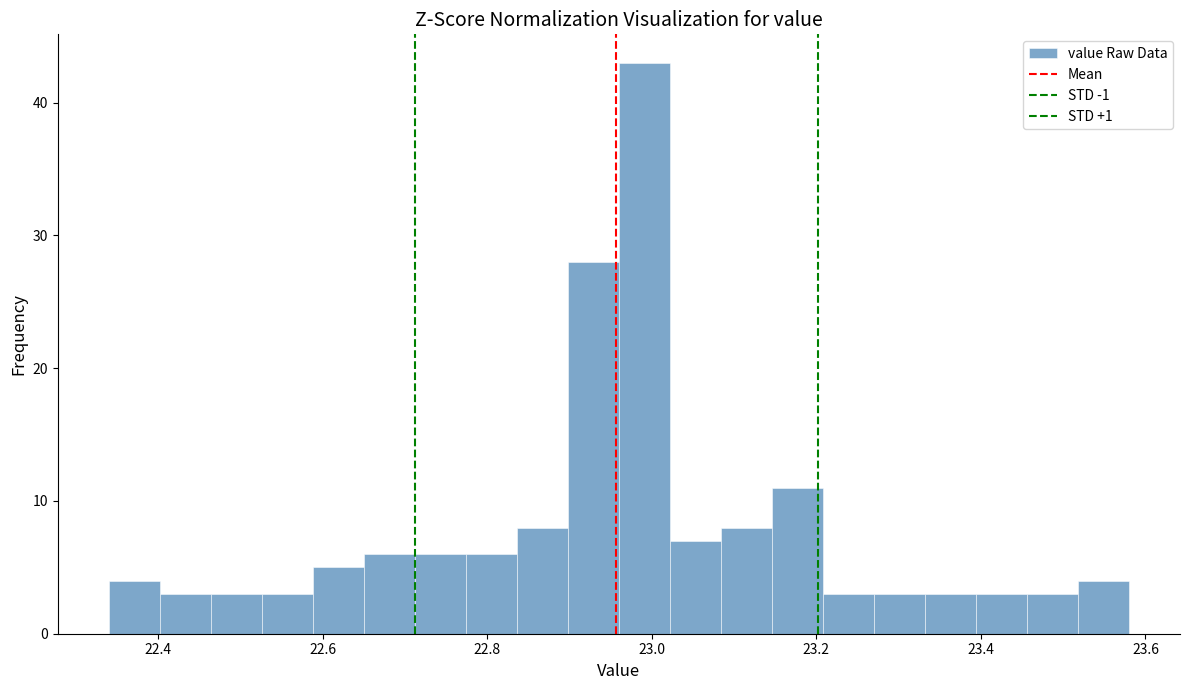

Around what value on the x-axis is the tallest bar? Give the approximate position of its centre, as read against the axis.

23.00